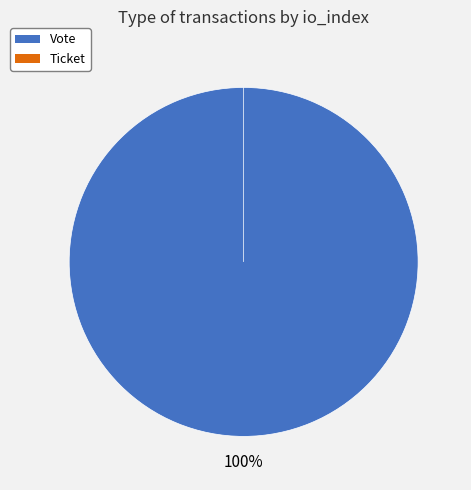

How many slices are in this pie chart?

2